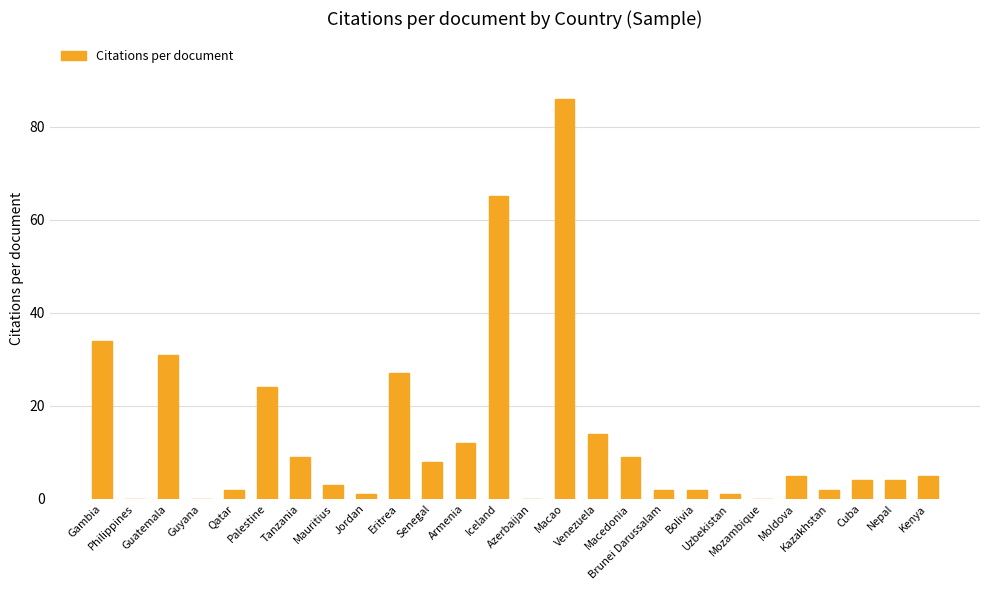

What is the change in value from Palestine to Kazakhstan?

-22